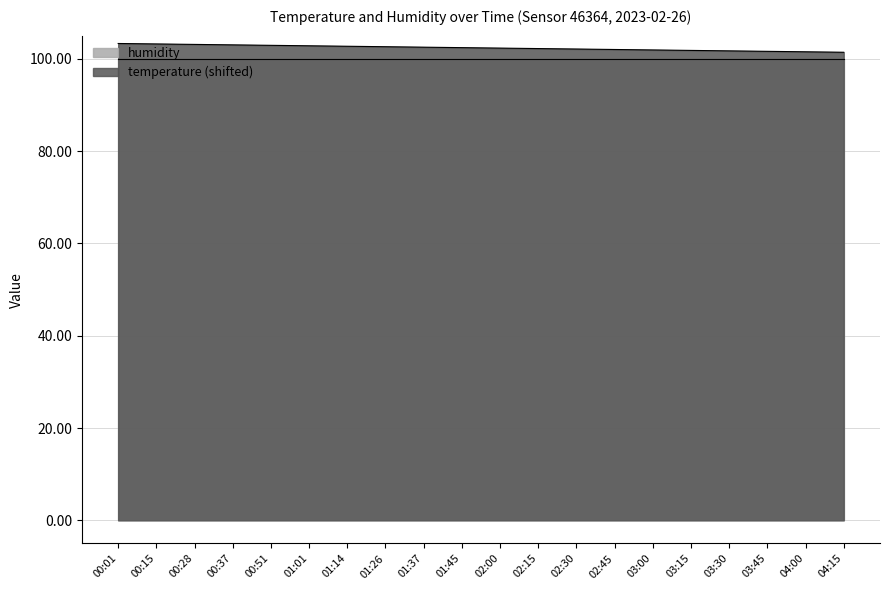

What is the minimum value shown in the chart?

99.9